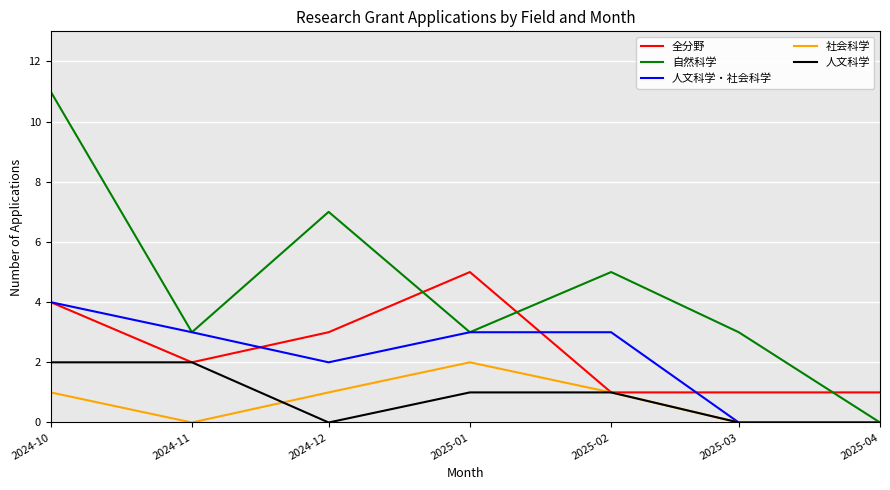

Count the 人文科学 values in the range 0 to 2.

7